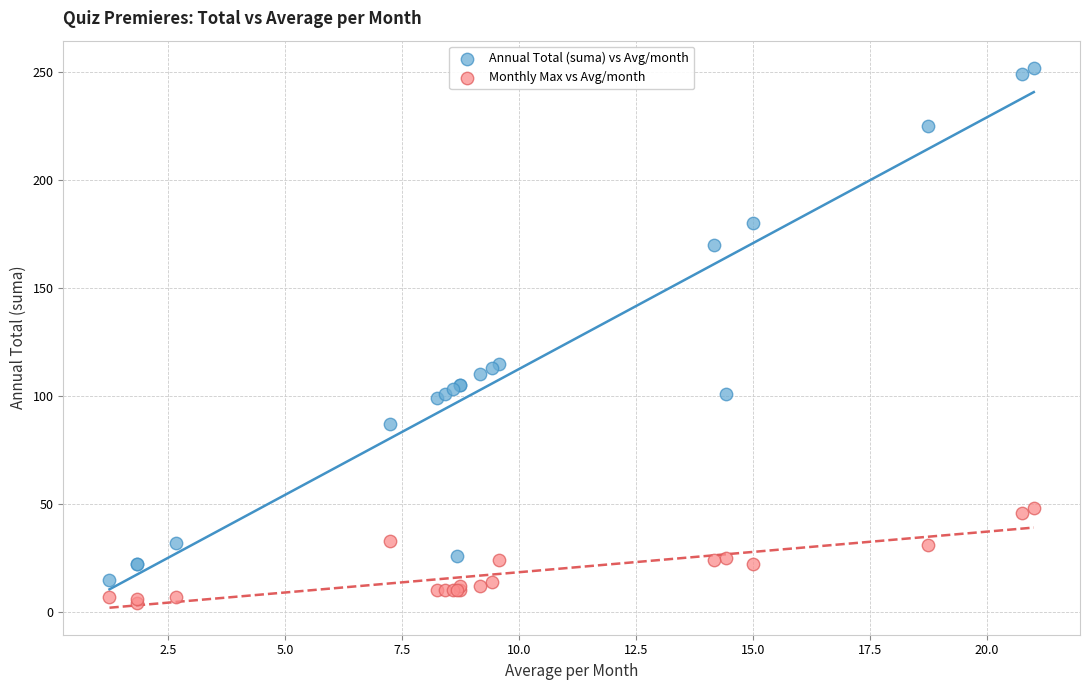

Which series contains the highest Y value?

Annual Total (suma) vs Avg/month